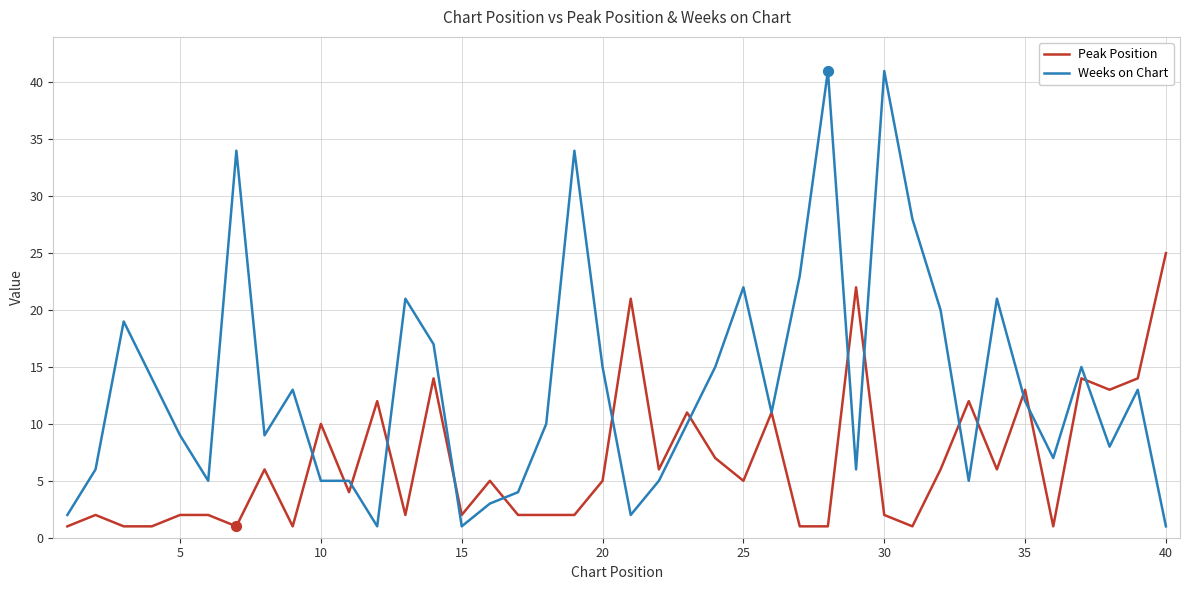

What are all the series names shown in the legend?

Peak Position, Weeks on Chart